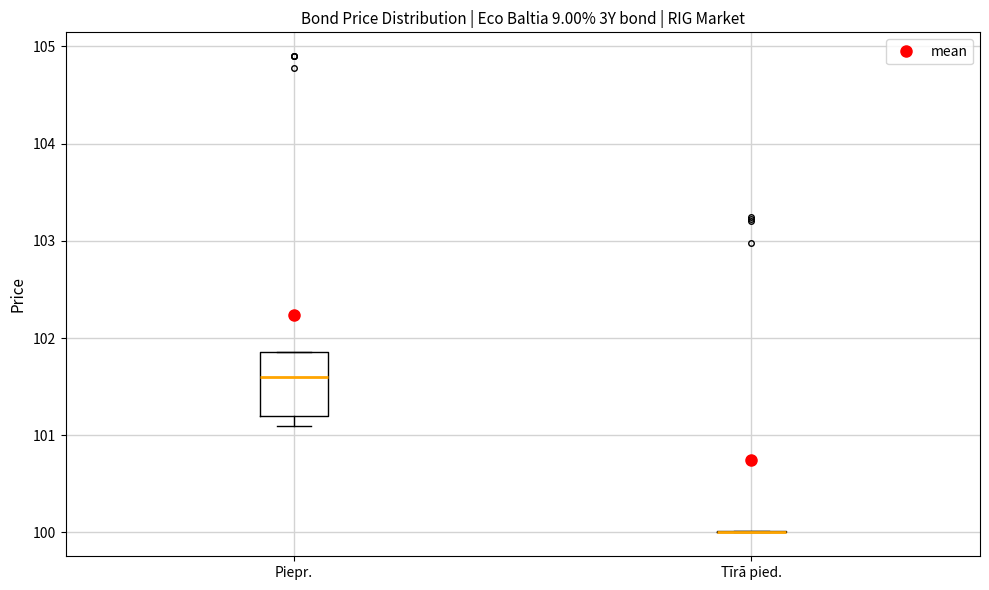

Reading left to right, read every box against the y-axis: the position of its median line, the range the box covers, and the ends of its whiskers. The values are not printed on the chart, so give them approximately, as read against the axis.

Piepr.: median 101.6, box 101.2 to 101.9, whiskers 101.1 to 101.9
Tīrā pied.: box collapsed to a line at 100.0, whiskers 100.0 to 100.0